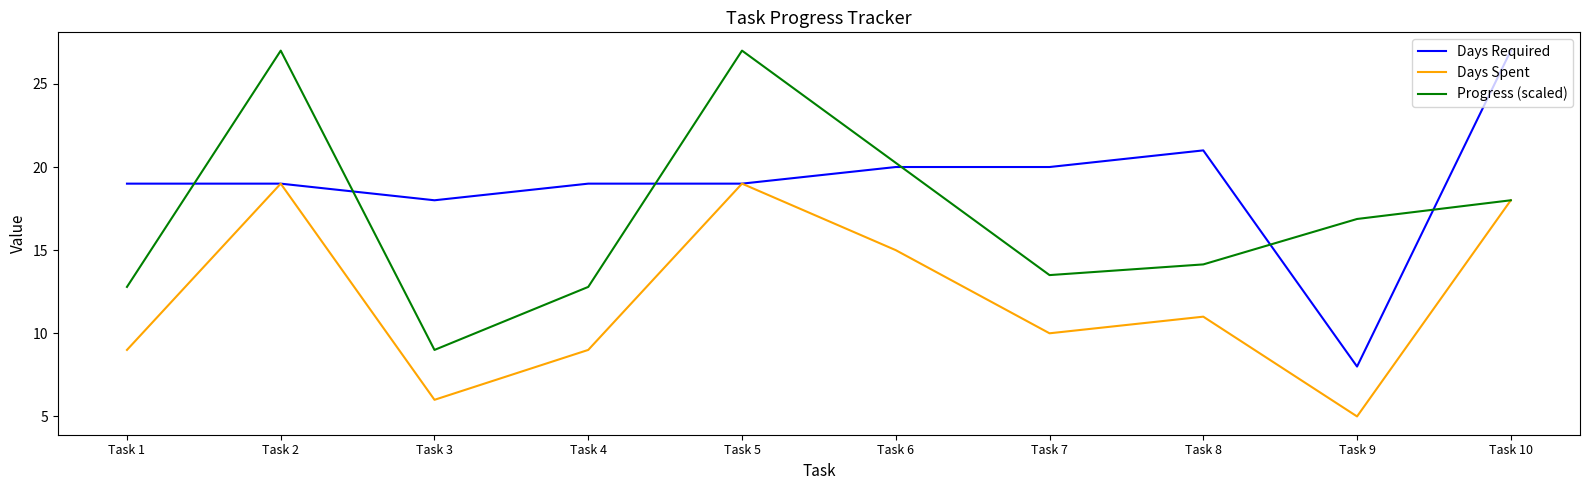

What is the smallest value displayed?

5.0